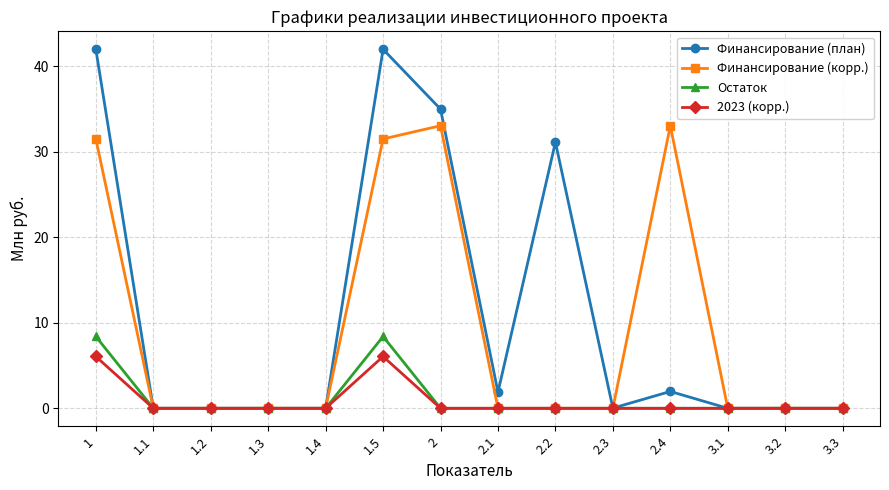

Is it true that Финансирование (план) equals 0.0 at 3.2?

True